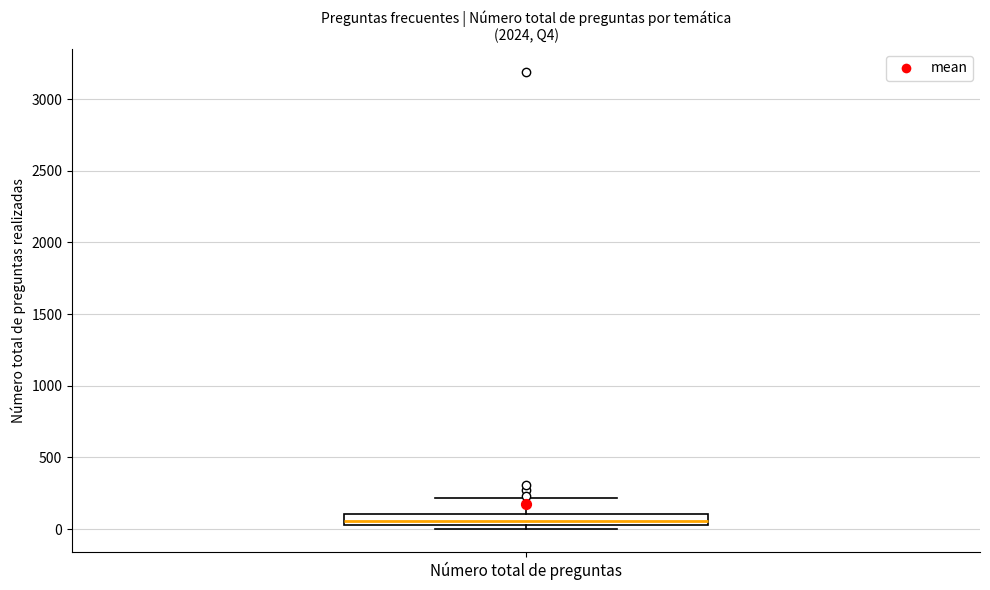

Read this box plot against the y-axis: the position of the median line, the range covered by the box, and the ends of both whiskers. The values are not printed on the chart, so give them approximately, as read against the axis.

median 50 (inside the box), box 50 to 100, whiskers 0 to 200